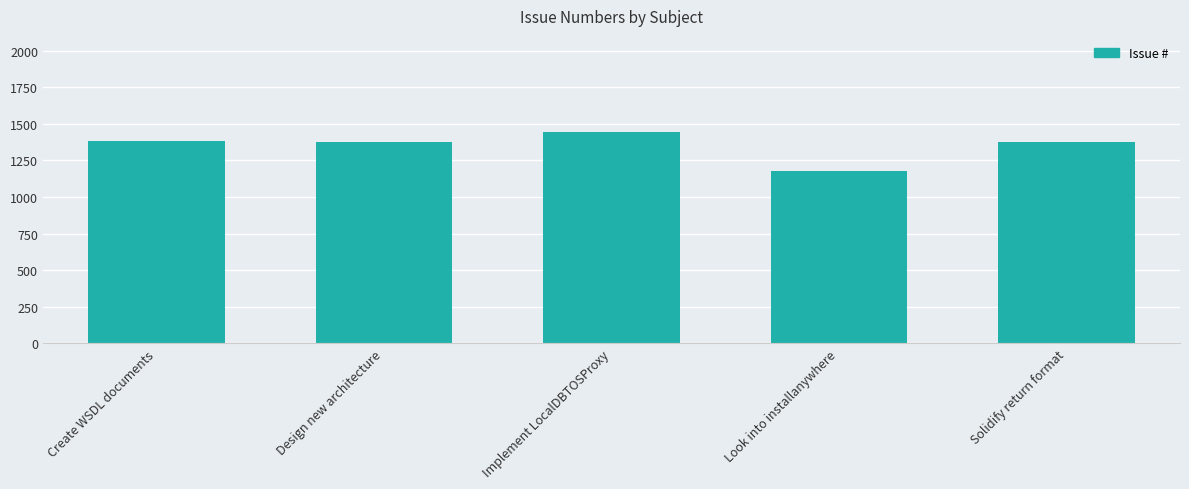

True or false: the data shows 1380 at Create WSDL documents.

True